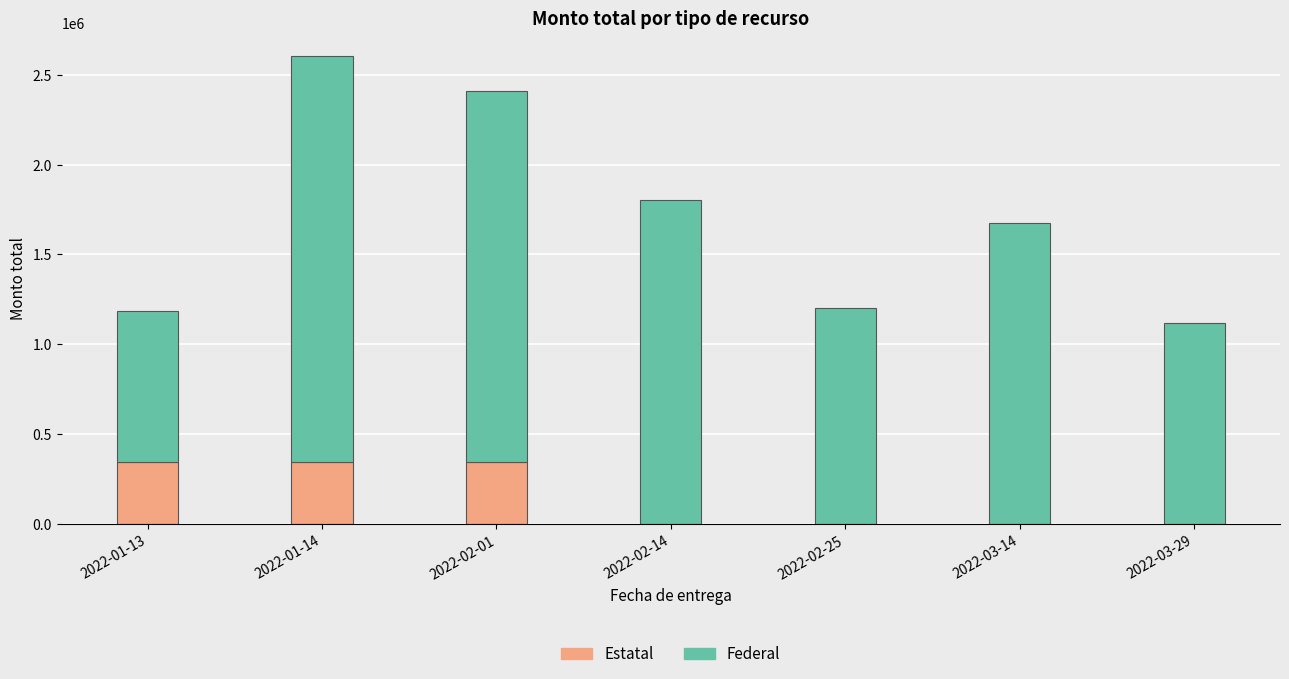

What is the maximum value for Estatal?

344029